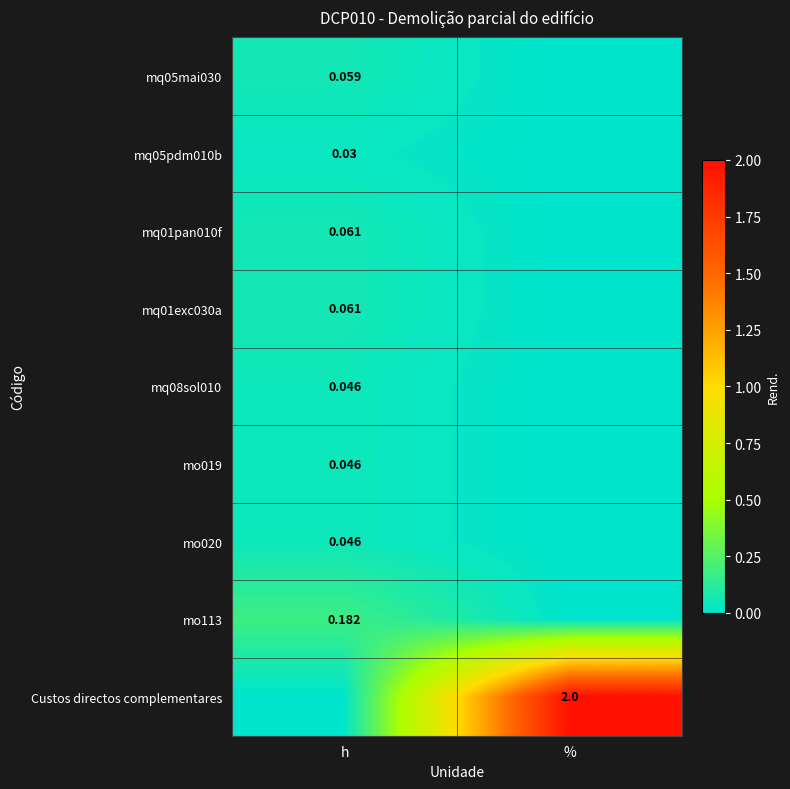

At which label is mo113 closest to 0?

%